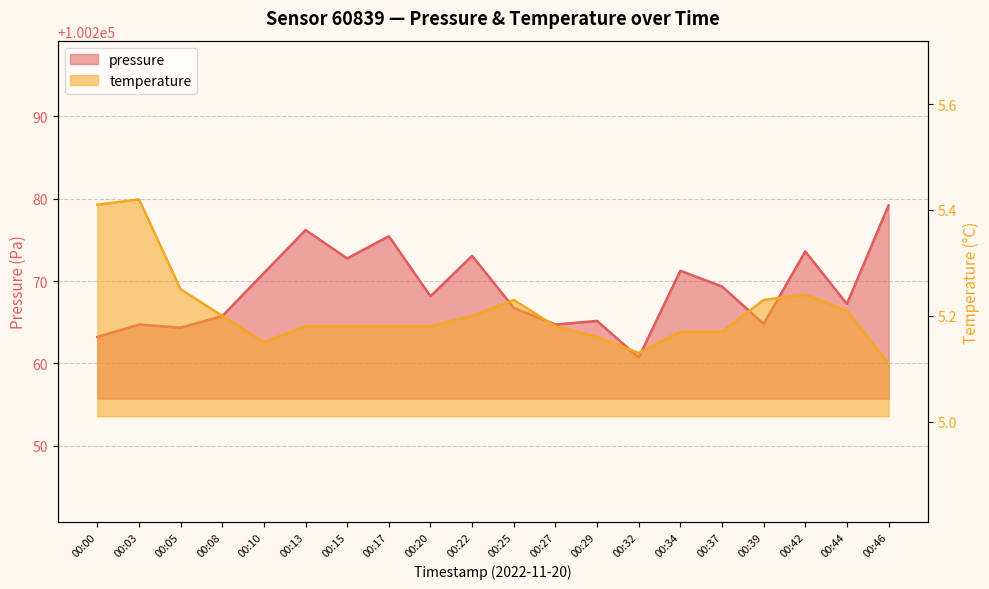

In temperature, how many points are lower than both neighbors (excluding endpoints)?

2